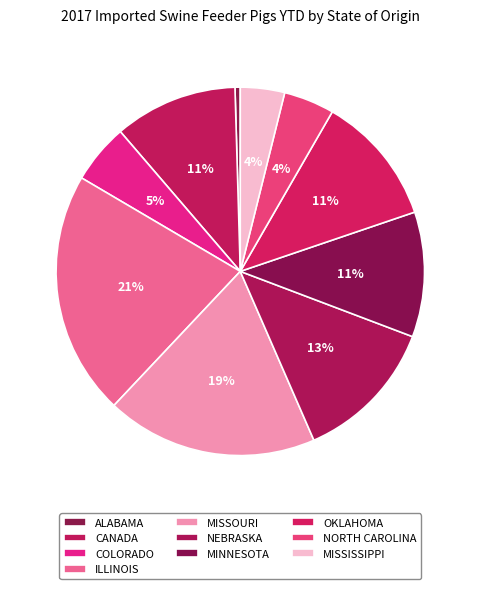

Combined, what portion of the pie is MISSISSIPPI and OKLAHOMA?

15.3%